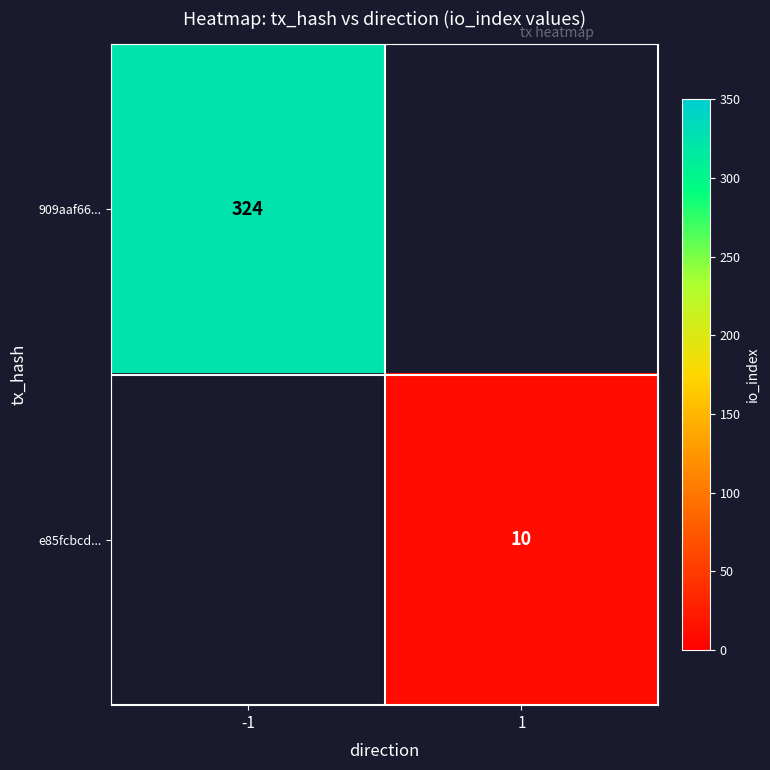

Is it true that e85fcbcd... equals 10 at 1?

True